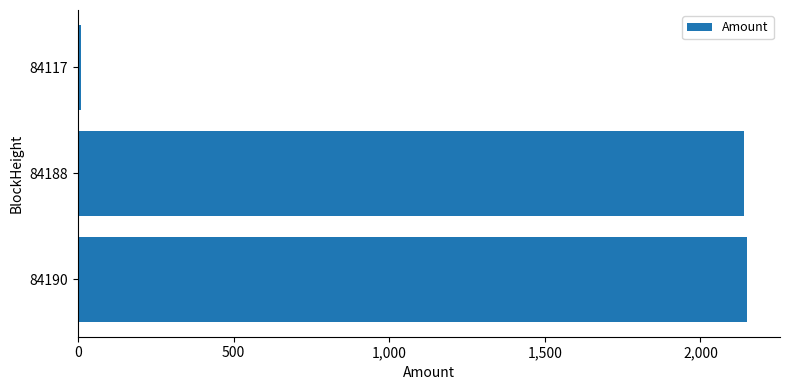

True or false: the data shows 2148.1 at 84190.

True